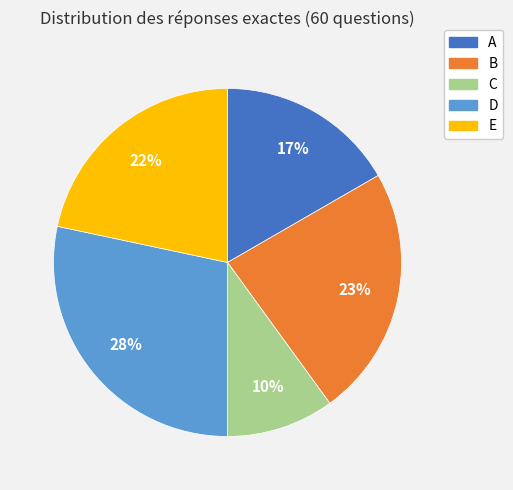

True or false: E accounts for 31% of the total.

False